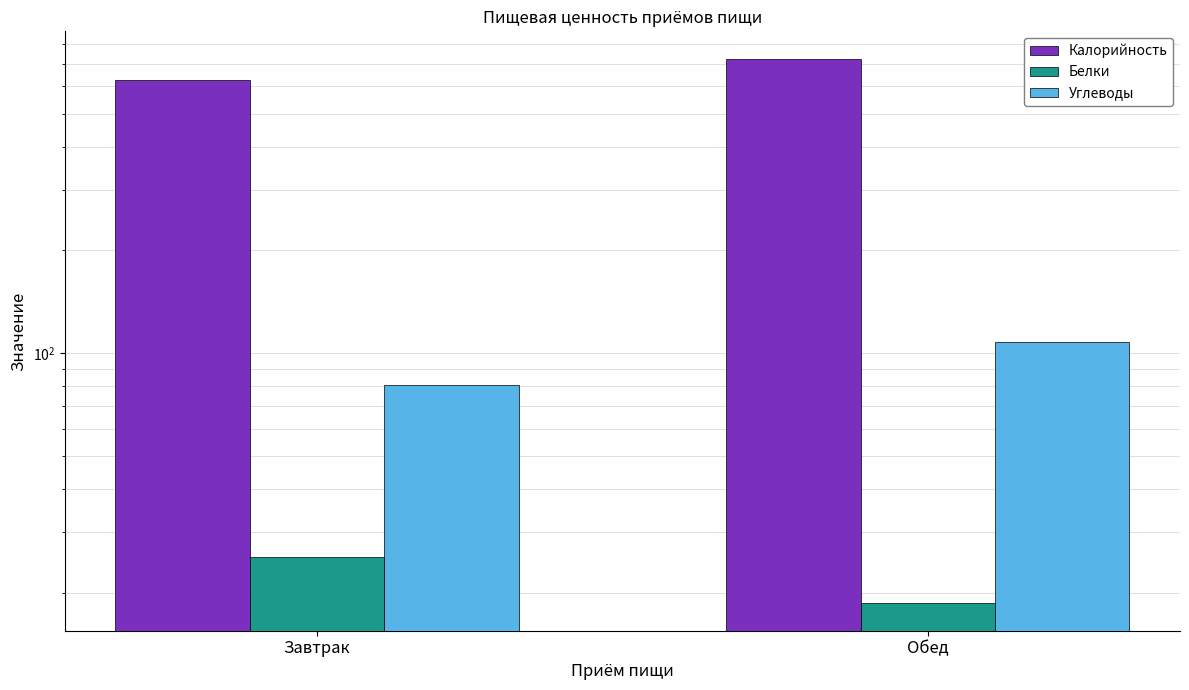

At Завтрак, list the series in order from smallest to largest.

Белки, Углеводы, Калорийность